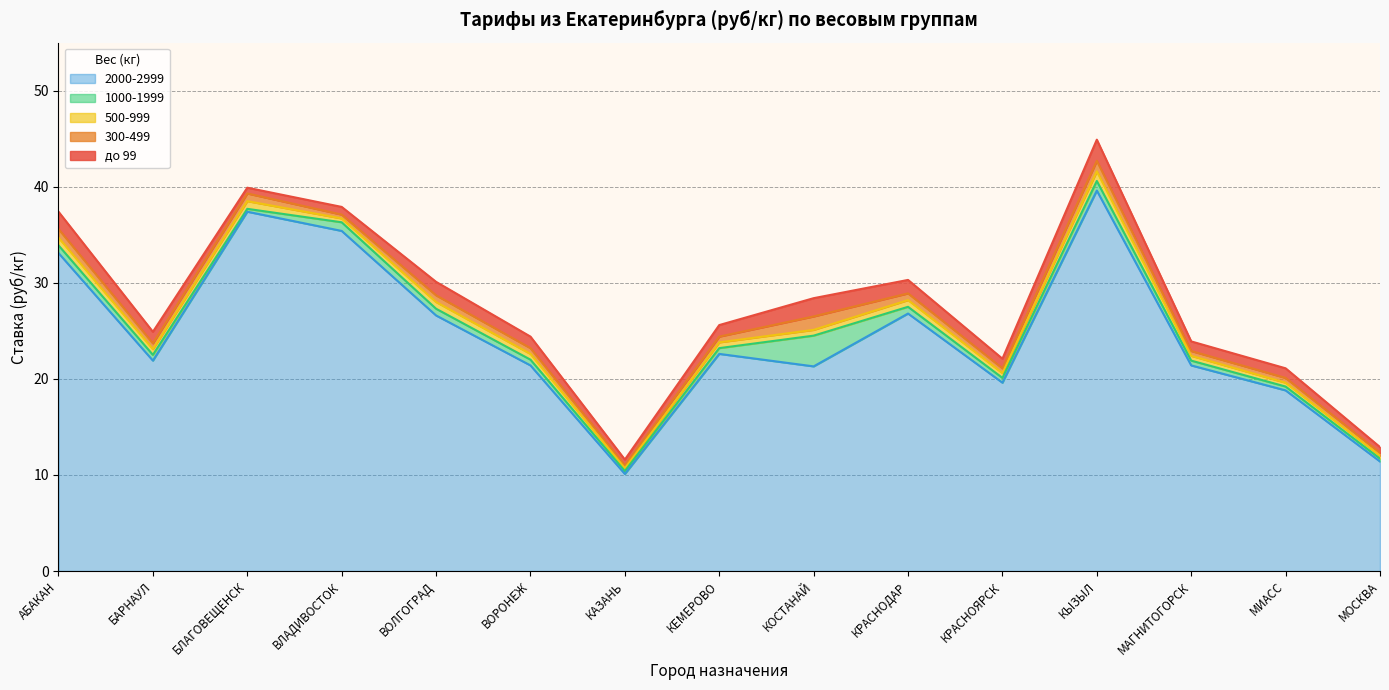

List the labels in order of 2000-2999 value, largest first.

КЫЗЫЛ, БЛАГОВЕЩЕНСК, ВЛАДИВОСТОК, АБАКАН, КРАСНОДАР, ВОЛГОГРАД, КЕМЕРОВО, БАРНАУЛ, ВОРОНЕЖ, МАГНИТОГОРСК, КОСТАНАЙ, КРАСНОЯРСК, МИАСС, МОСКВА, КАЗАНЬ